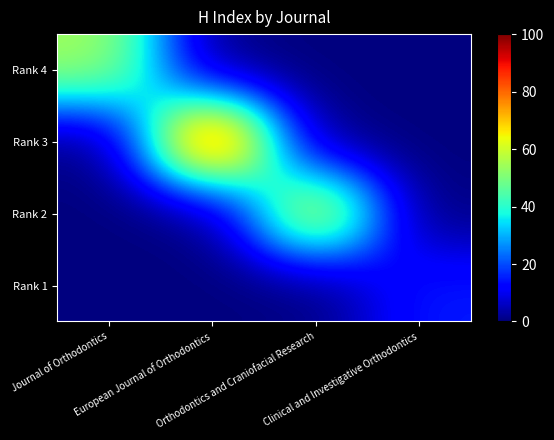

At Journal of Orthodontics, list the series in order from largest to smallest.

Rank 4, Rank 3, Rank 2, Rank 1